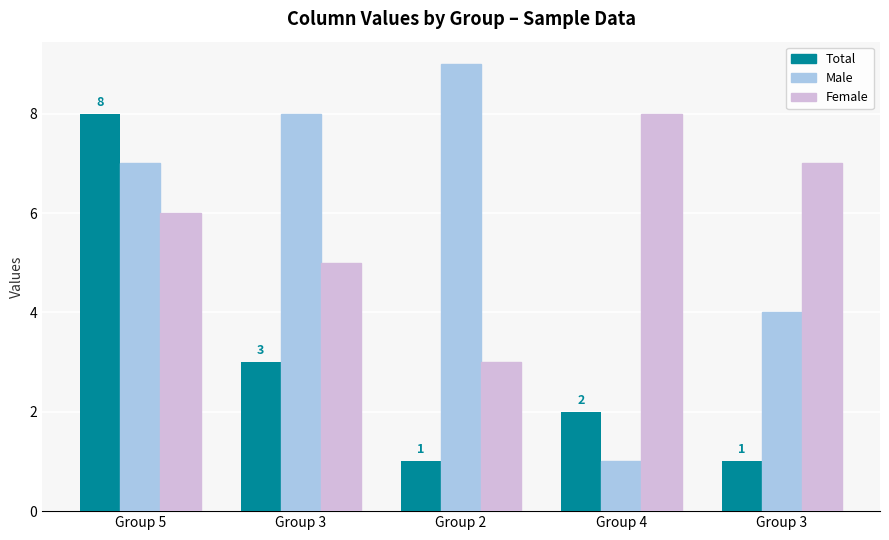

What is the highest value of the Total series?

8